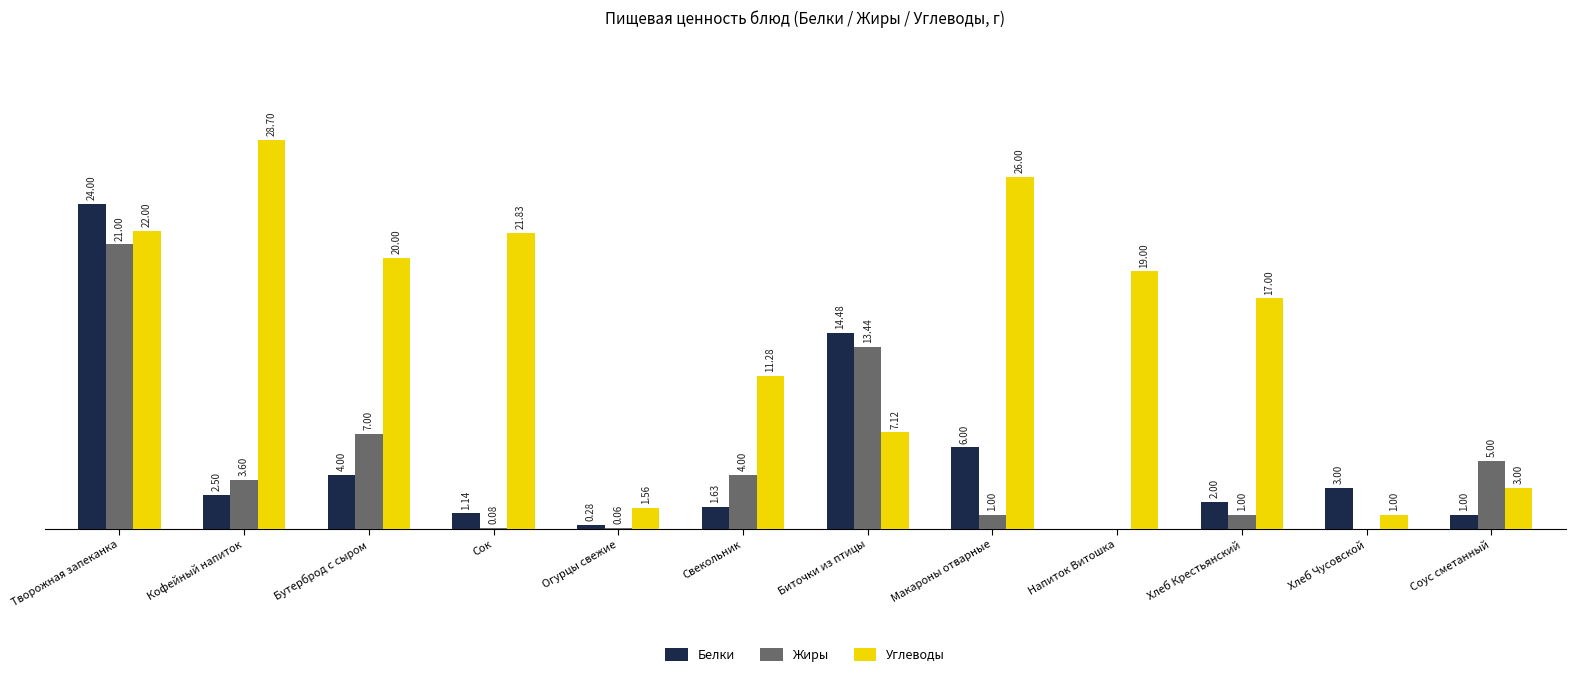

At which category is the sum across all series the highest?

Творожная запеканка